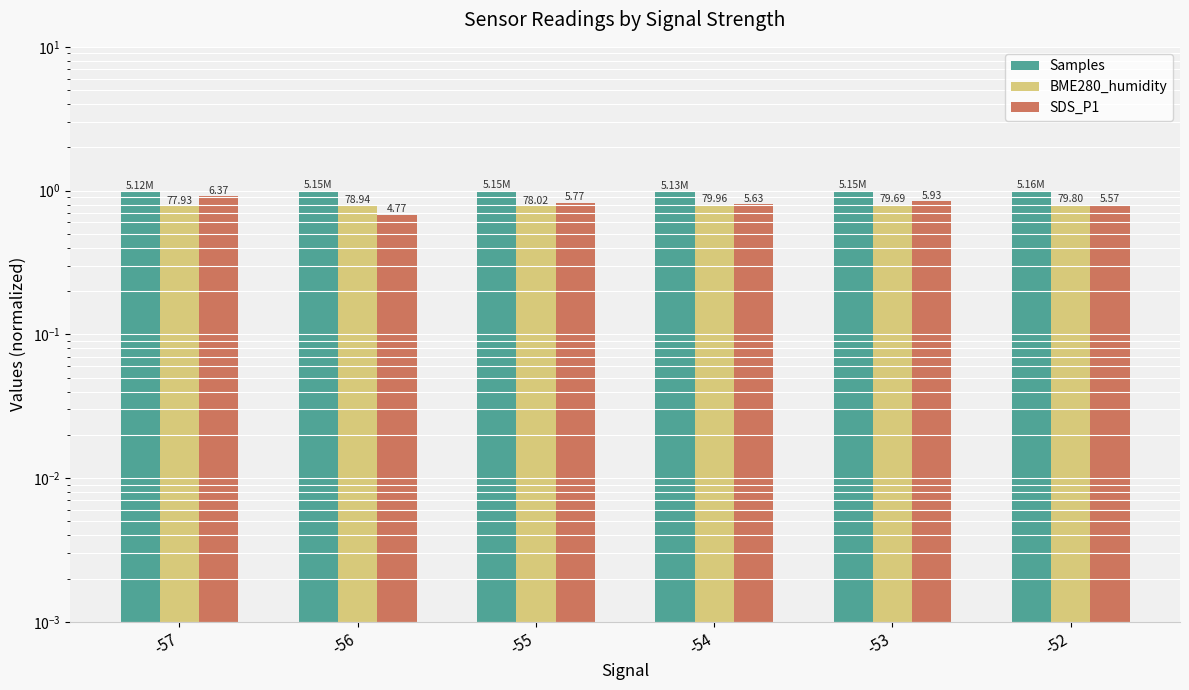

True or false: SDS_P1 has a value of 0.8 at -53.

True